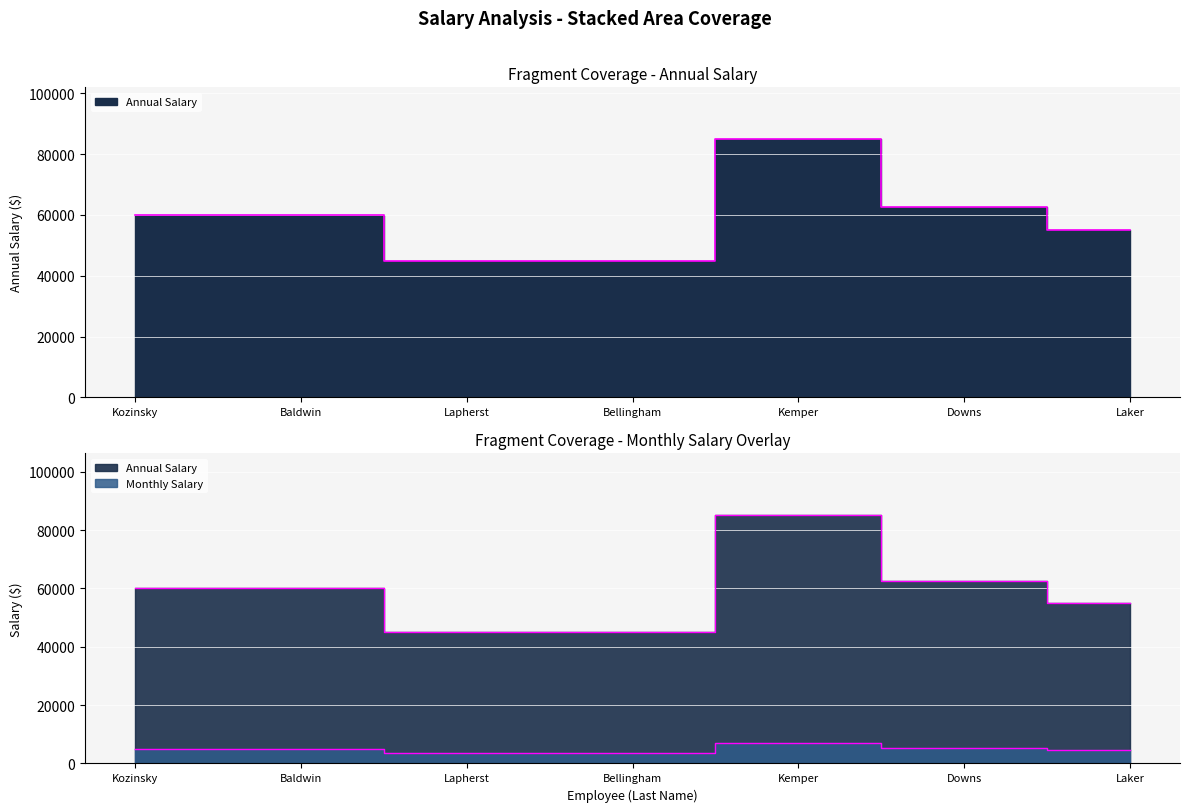

Which category has the lowest value in the Monthly Salary series?

Lapherst